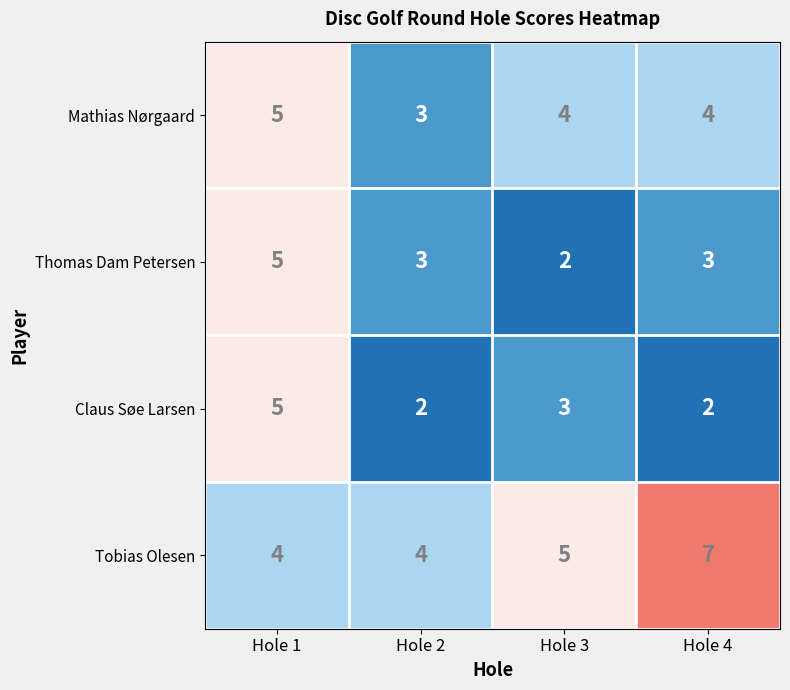

Between Hole 1 and Hole 3, which series saw the biggest shift?

Thomas Dam Petersen